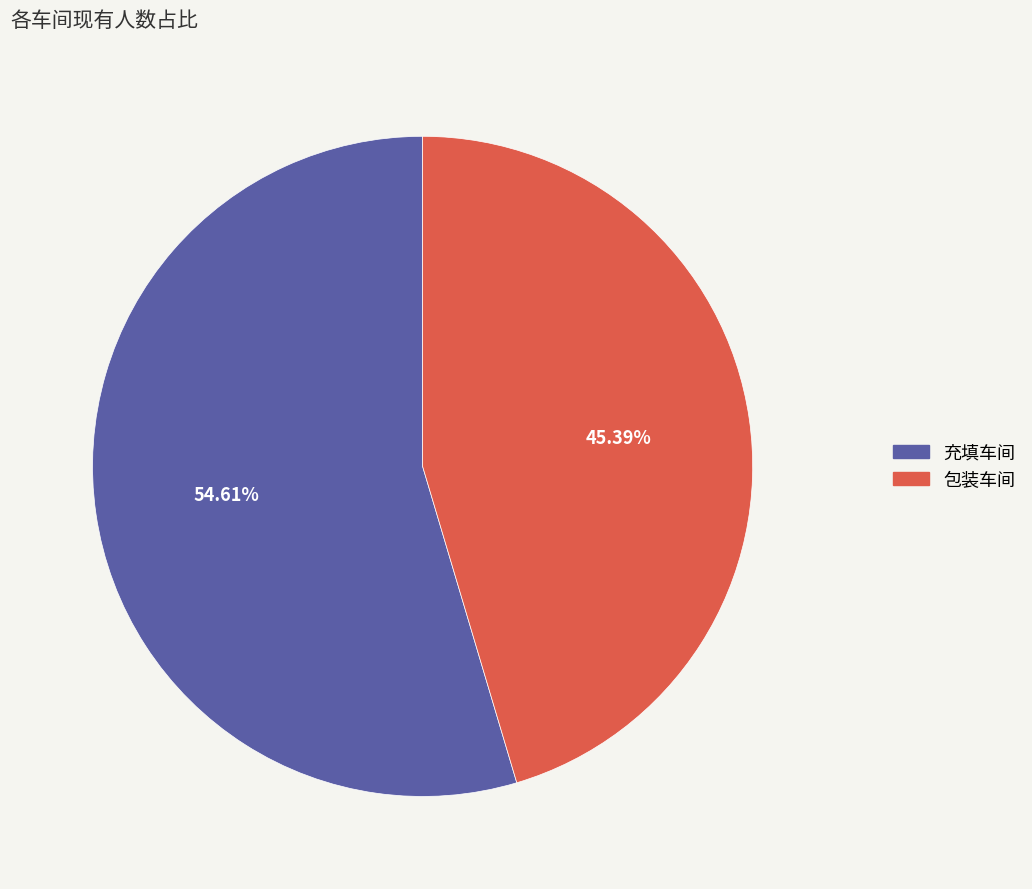

The 充填车间 slice represents 55% of the pie. True or false?

True